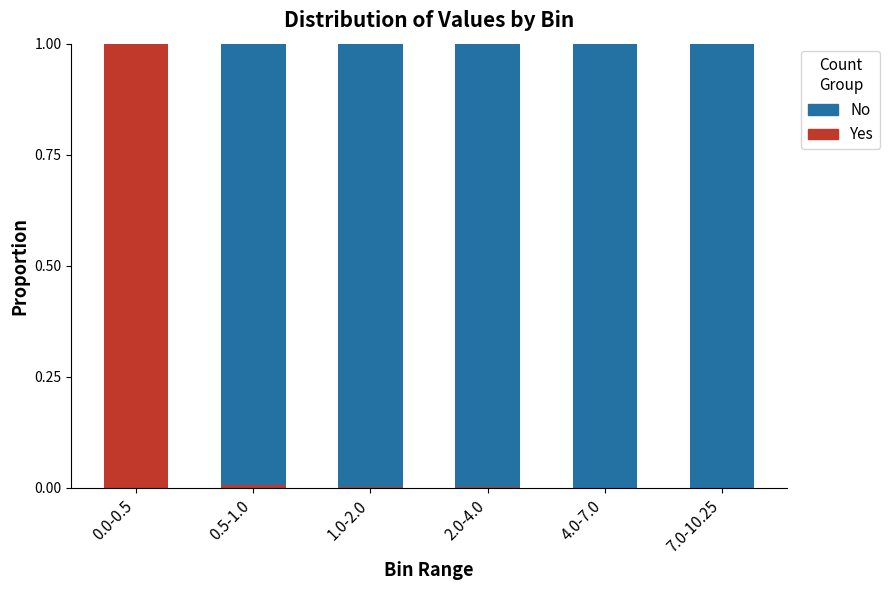

True or false: Yes has a value of 1.0 at 0.0-0.5.

True